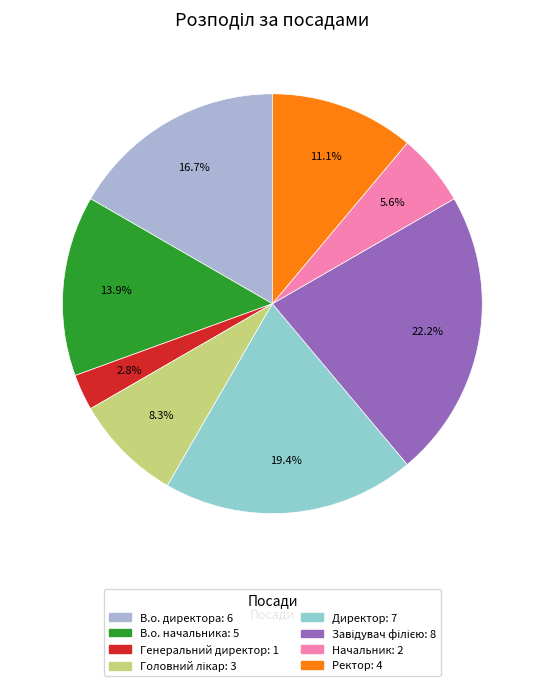

To the nearest percent, what is the difference between the largest and smallest slice percentages?

19%